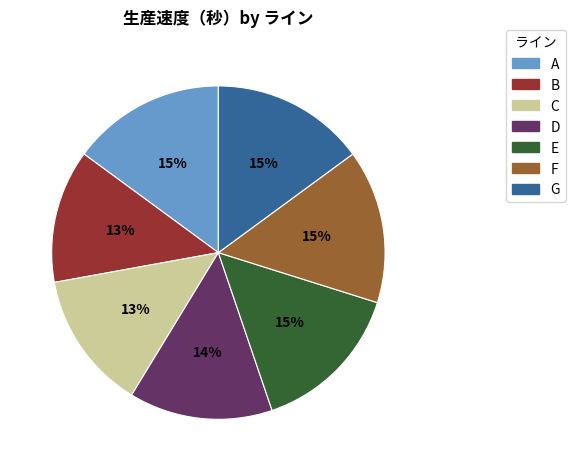

True or false: G accounts for 25% of the total.

False